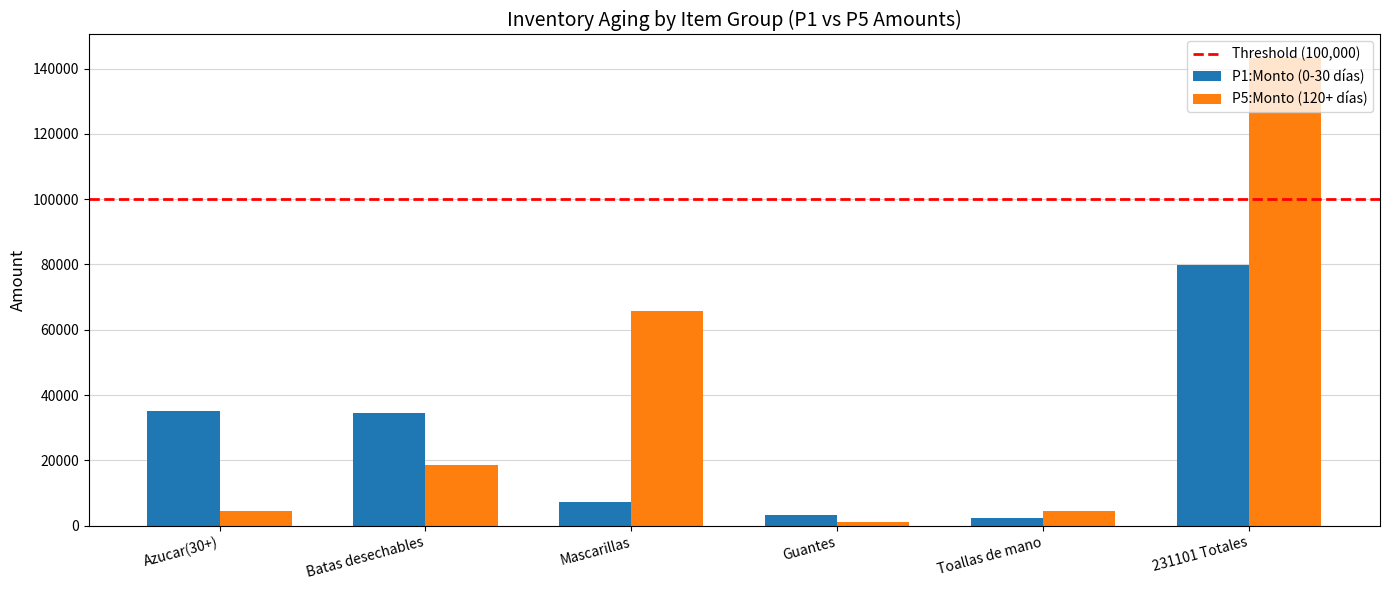

What is the label of the 1st bar from the left?

Azucar(30+)